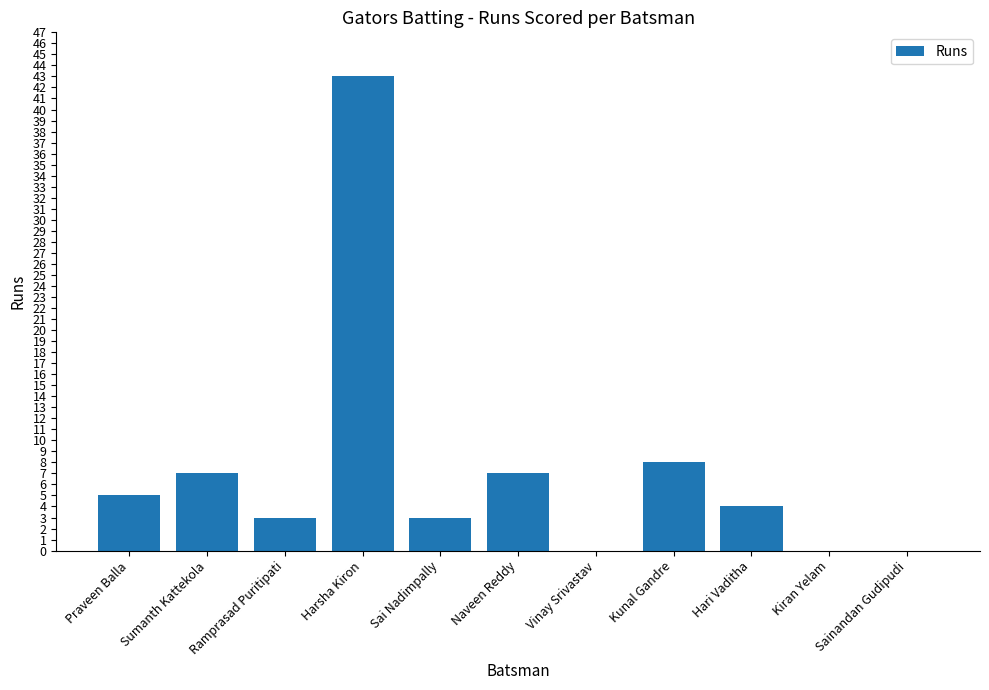

What value does the data have at Hari Vaditha?

4